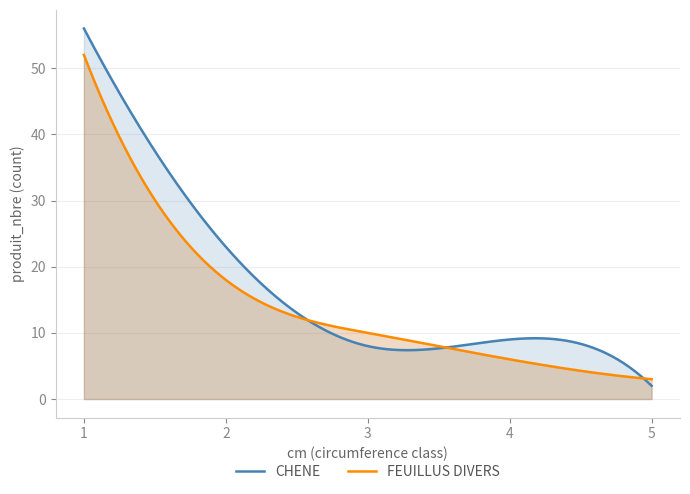

Is the value of FEUILLUS DIVERS at 5 greater than the value of CHENE at 3?

No